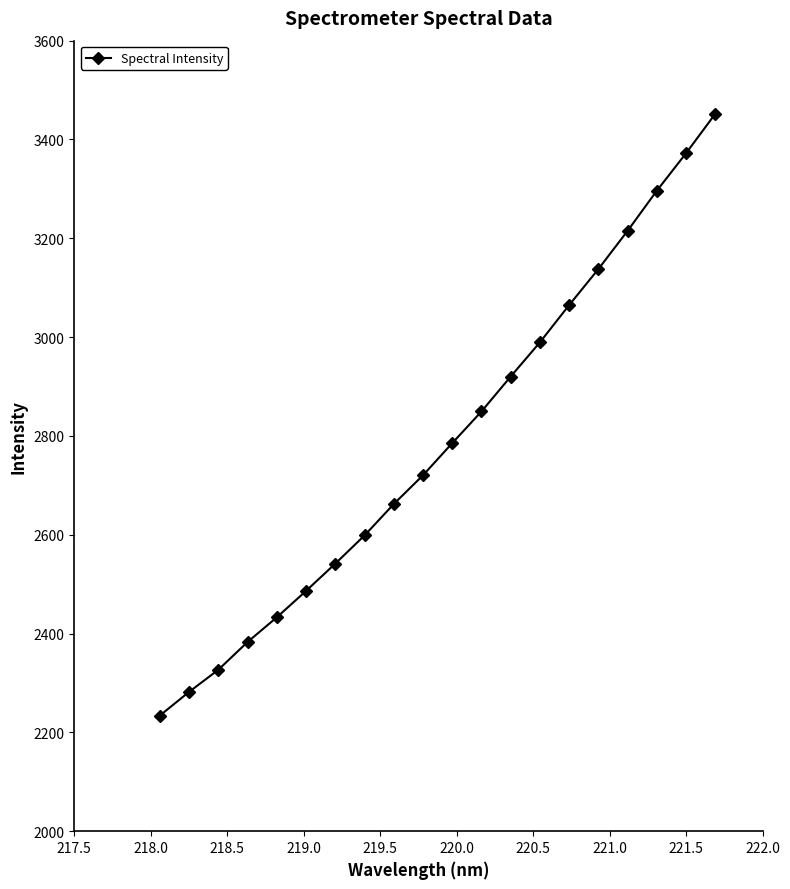

True or false: there are more than 1 points higher than both neighbors.

False